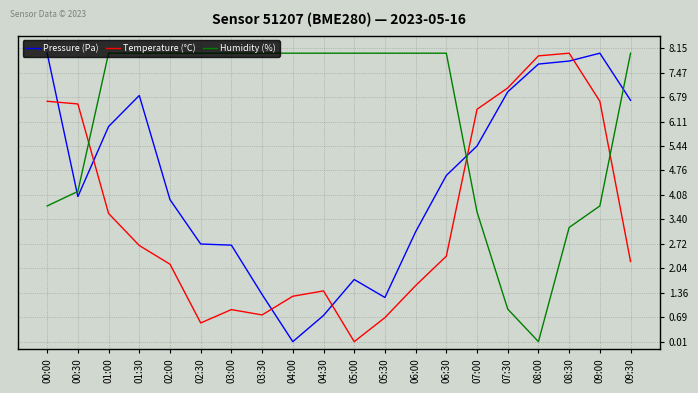

At how many categories does at least one series exceed 6?

20